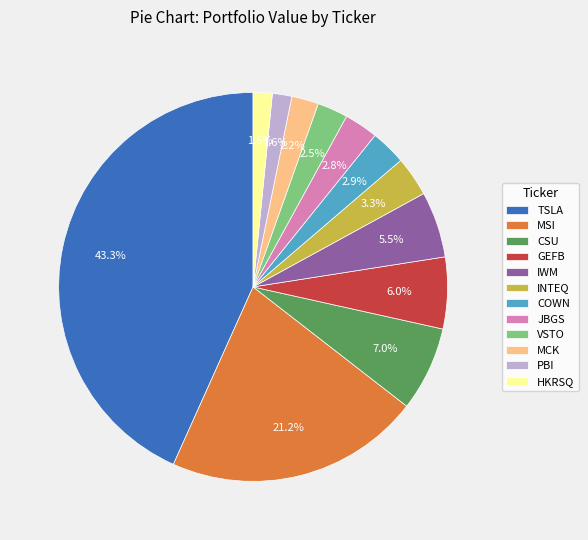

How many slices are in this pie chart?

12